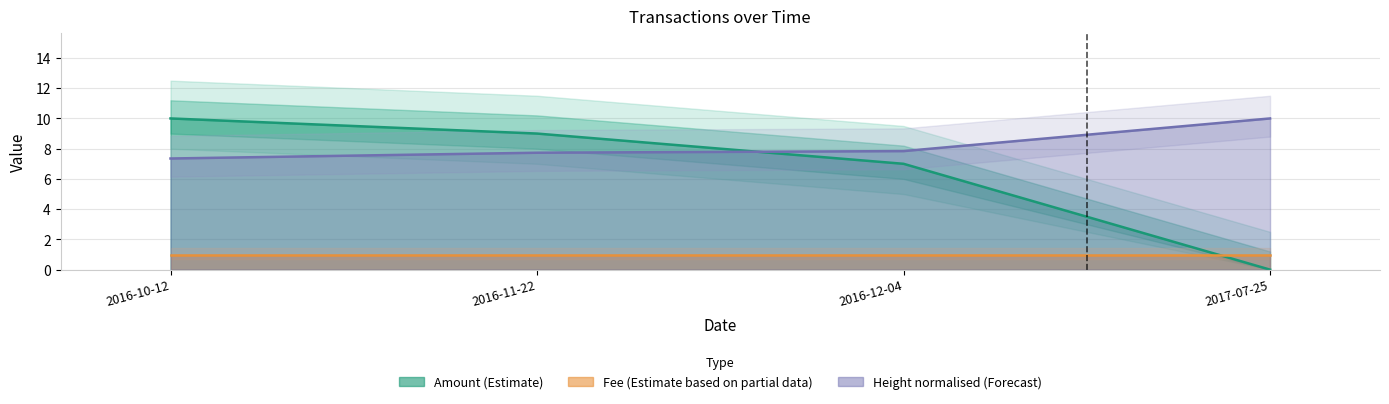

What is the value of the Height point at the 2nd from the left?

7.7